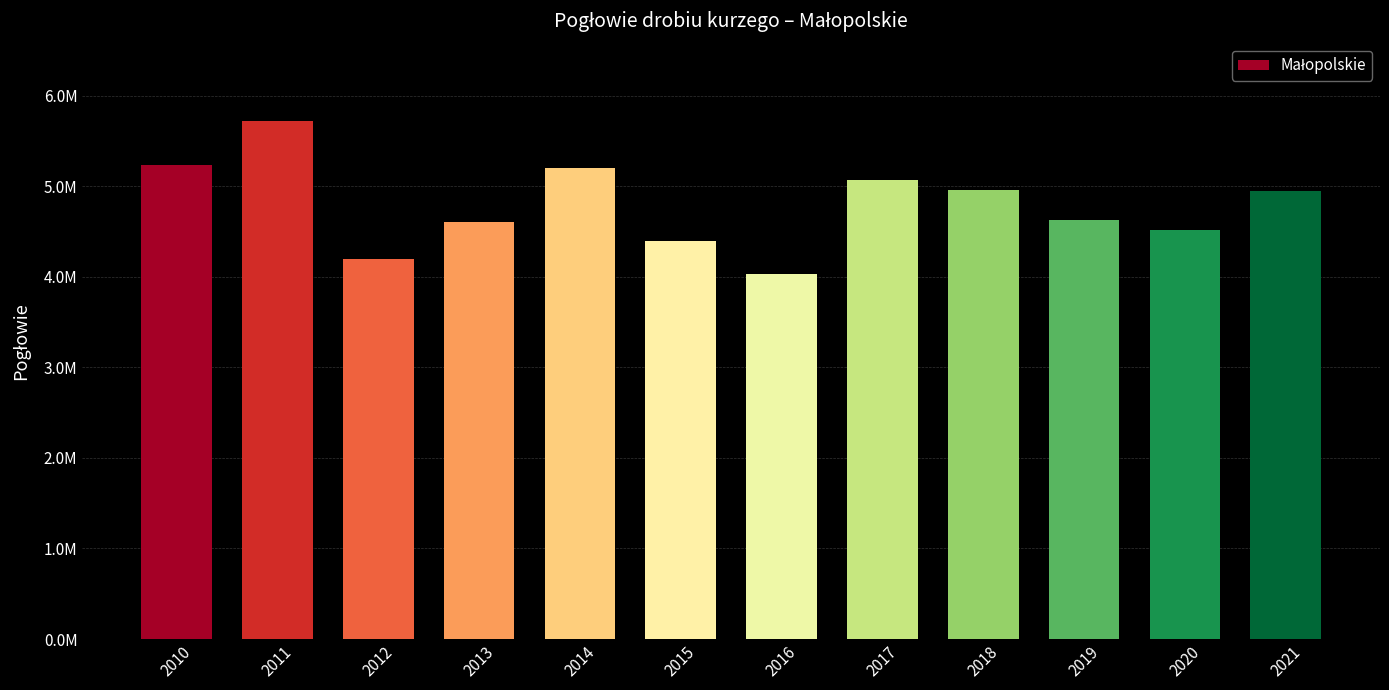

Is it true that the value at 2016 is 4028560?

True